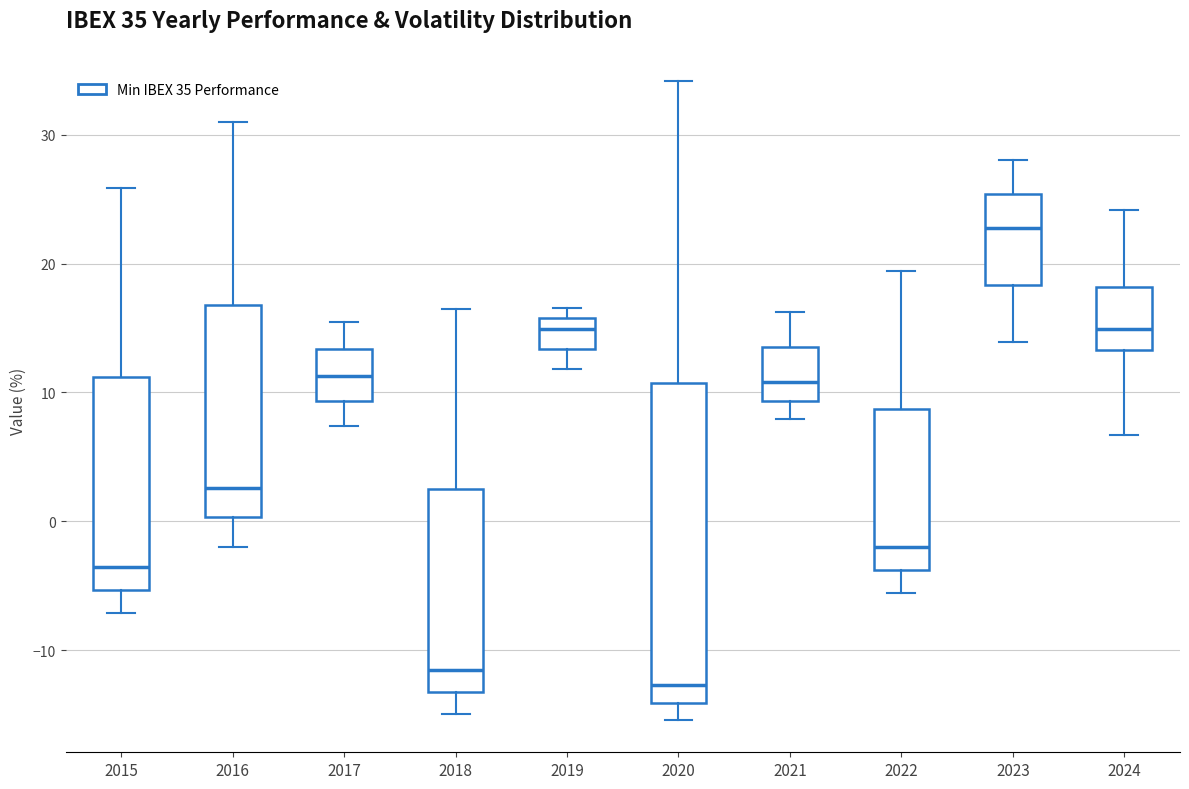

Which box is the tallest, from its lower edge to its upper edge?

2020